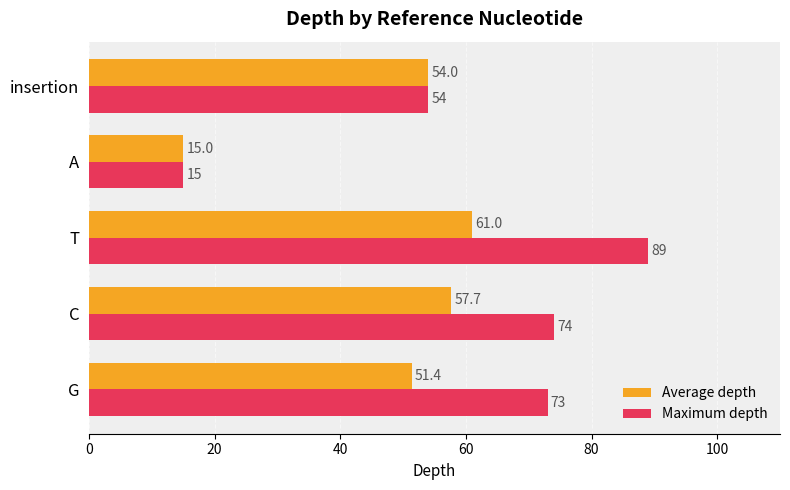

Read the Maximum depth value at T.

89.0